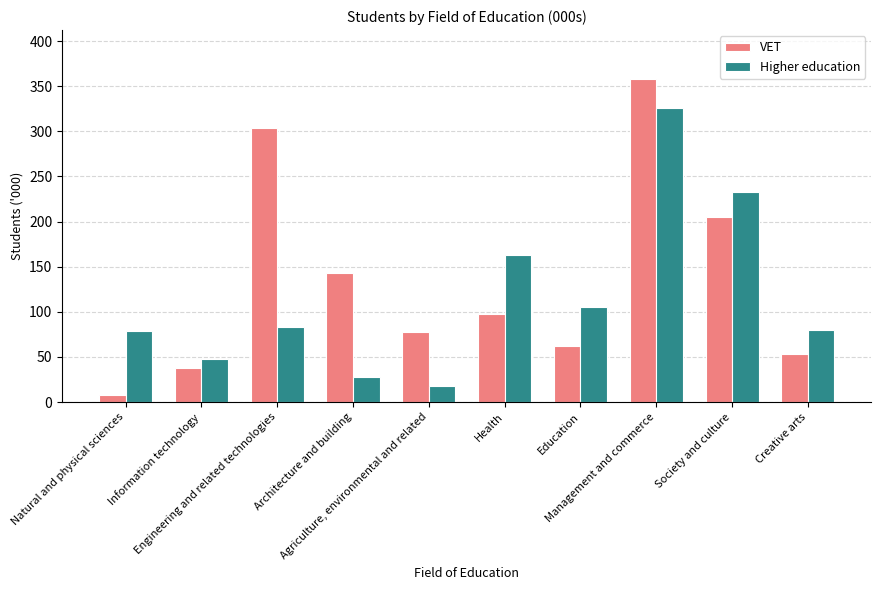

What is the difference between the Higher education values at Creative arts and Agriculture, environmental and related?

61.7